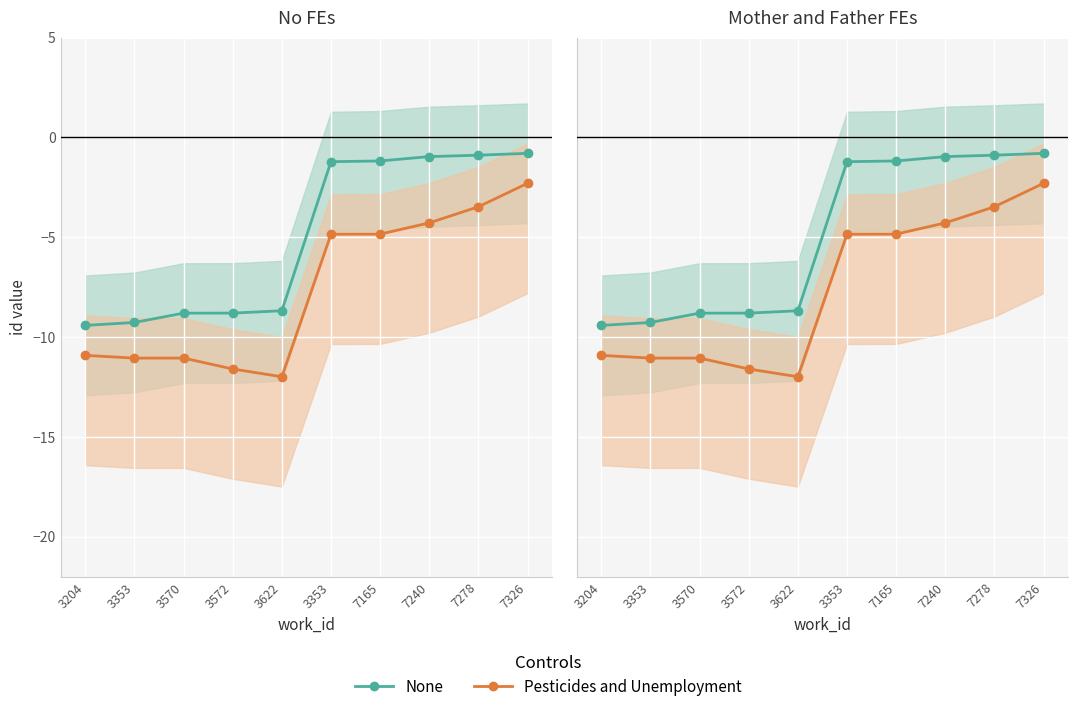

How many data points in Pesticides and Unemployment are less than -4?

8